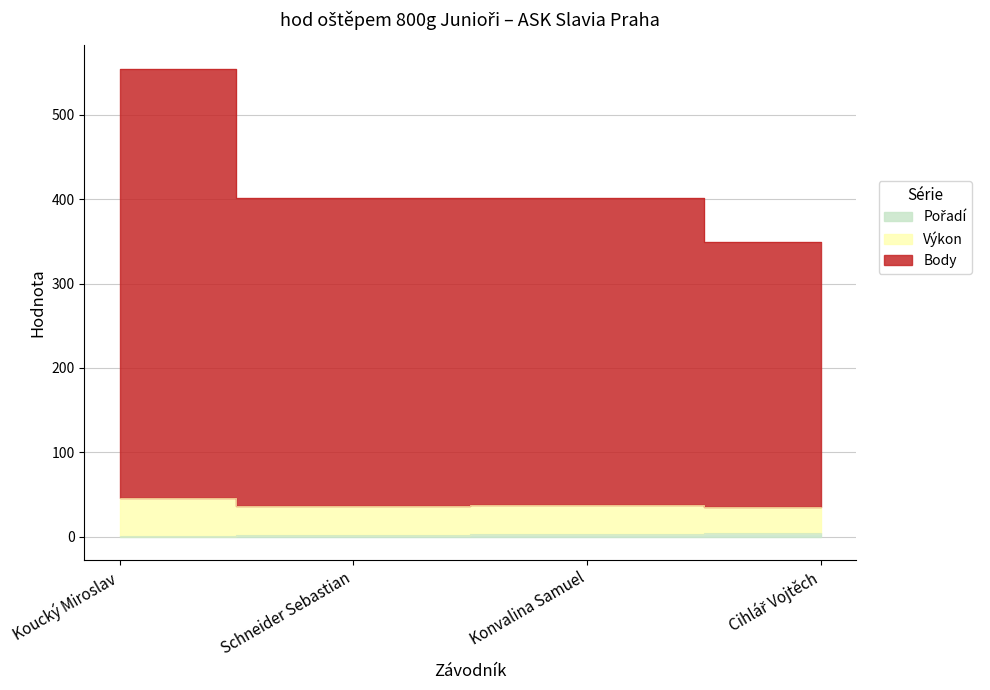

What is the label of the 3rd point from the right?

Schneider Sebastian